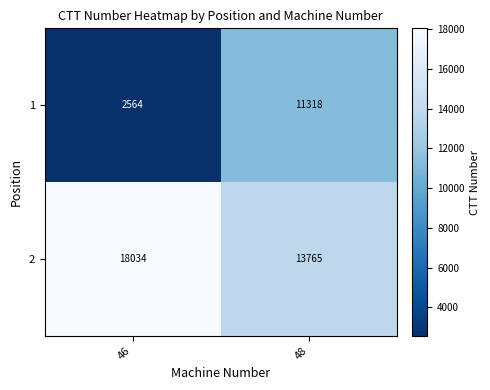

Which label corresponds to the largest value in the chart?

46